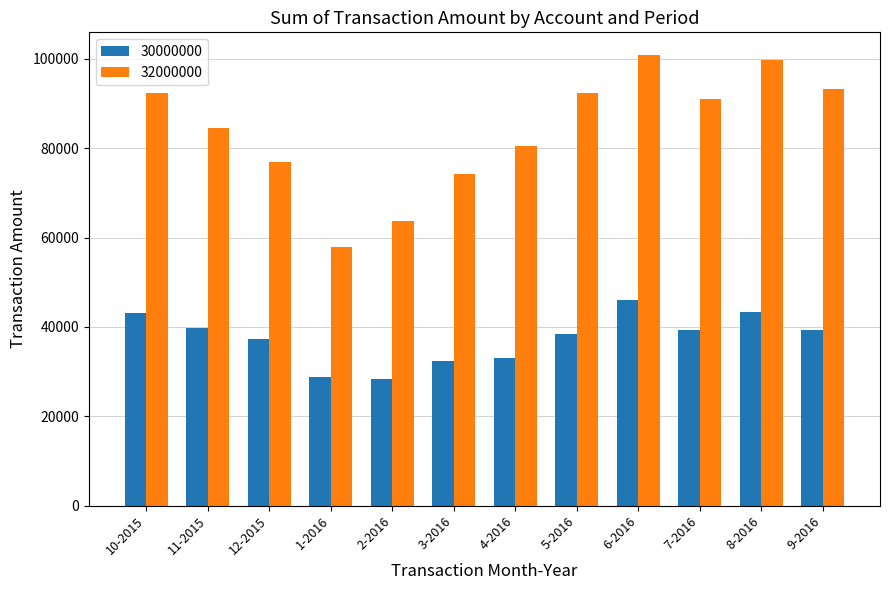

What is the label of the 2nd bar from the left?

11-2015